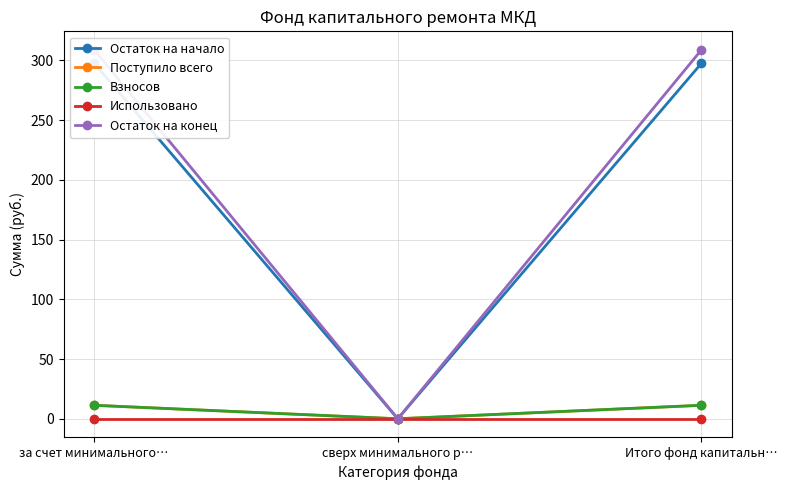

Reading left to right, transcribe all the data shown in this chart.

Остаток на начало: за счет минимального…=297.5	сверх минимального р…=0.0	Итого фонд капитальн…=297.5
Поступило всего: за счет минимального…=11.3	сверх минимального р…=0.0	Итого фонд капитальн…=11.3
Взносов: за счет минимального…=11.3	сверх минимального р…=0.0	Итого фонд капитальн…=11.3
Использовано: за счет минимального…=0.0	сверх минимального р…=0.0	Итого фонд капитальн…=0.0
Остаток на конец: за счет минимального…=308.8	сверх минимального р…=0.0	Итого фонд капитальн…=308.8